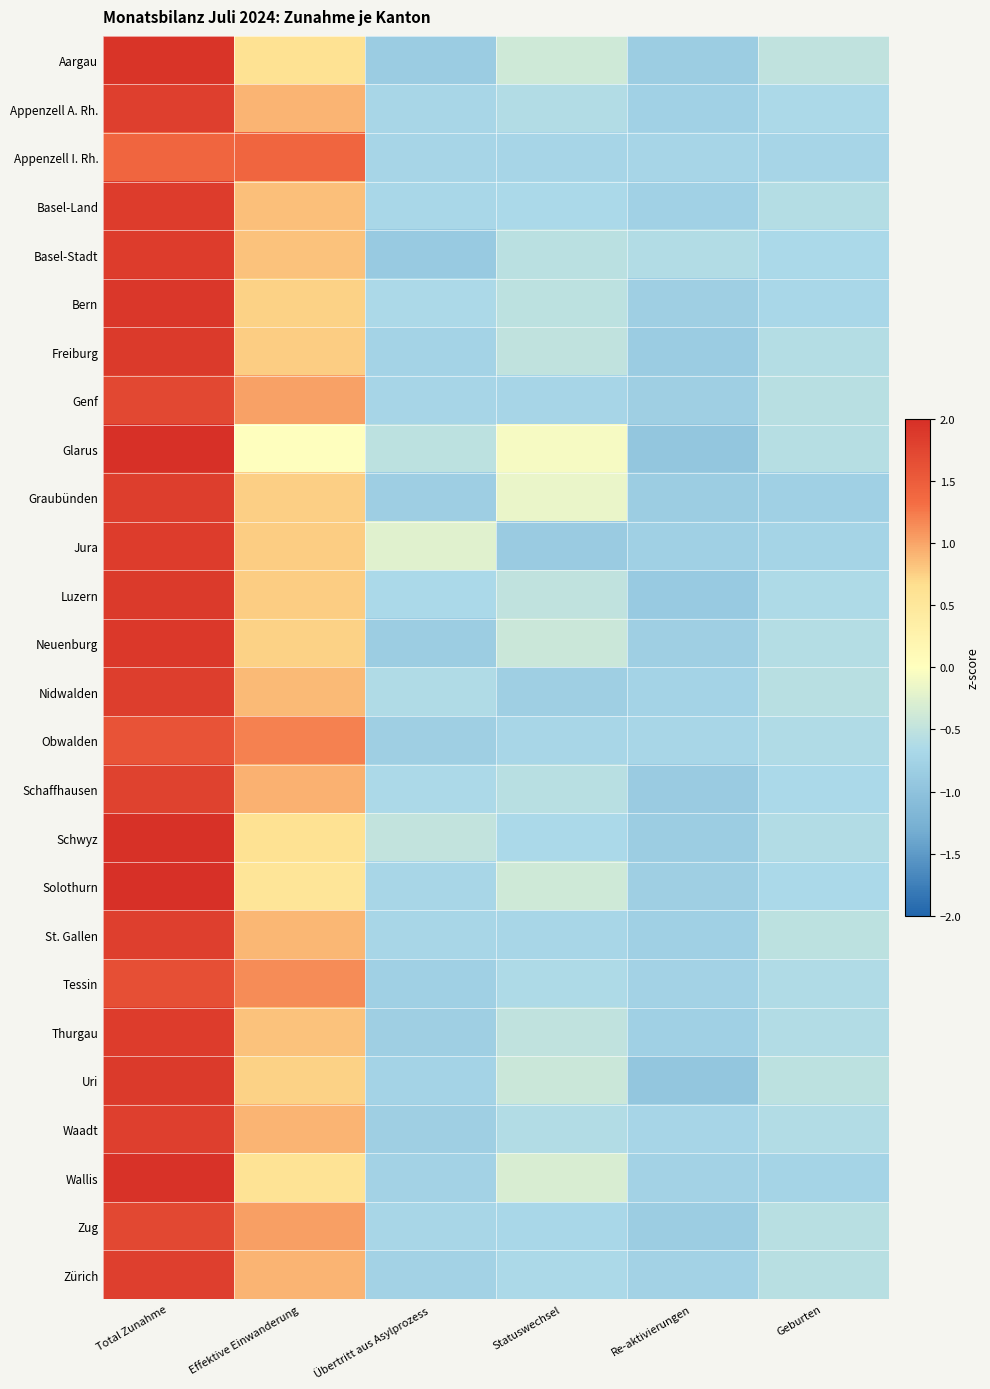

Rank the series by their maximum value, from lowest to highest.

Appenzell I. Rh., Obwalden, Tessin, Zug, Genf, Schaffhausen, Zürich, Waadt, Appenzell A. Rh., St. Gallen, Nidwalden, Graubünden, Thurgau, Basel-Stadt, Basel-Land, Jura, Freiburg, Luzern, Uri, Neuenburg, Bern, Aargau, Wallis, Schwyz, Solothurn, Glarus